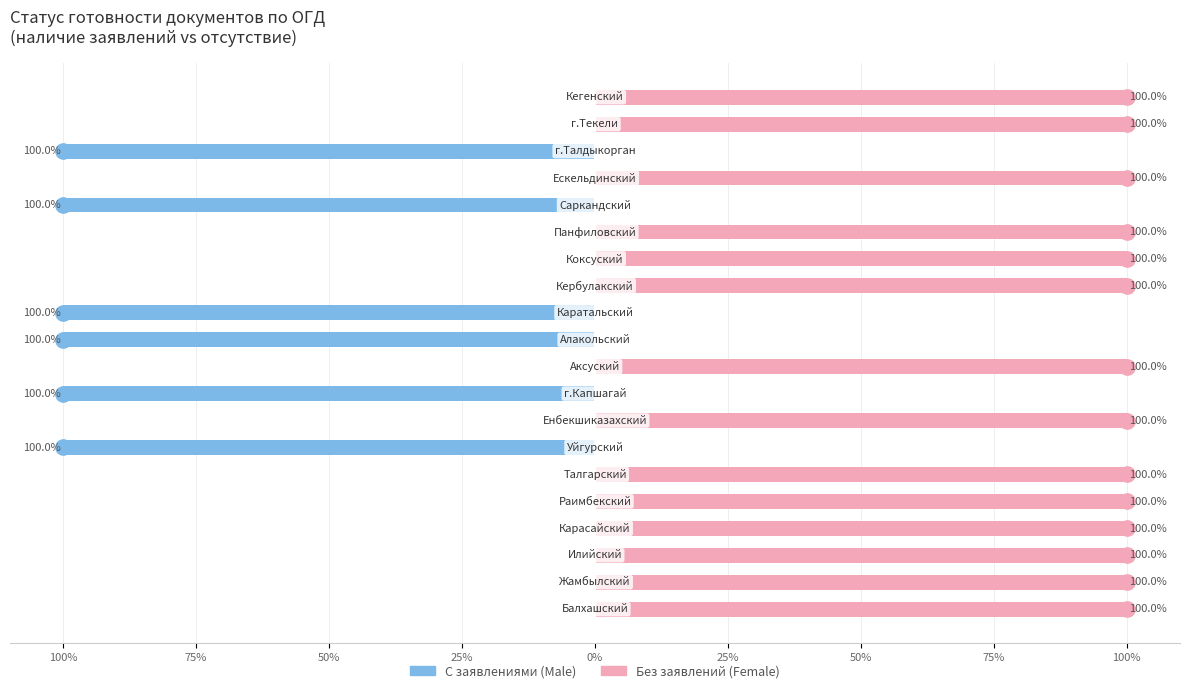

How many bars are there in each group?

2